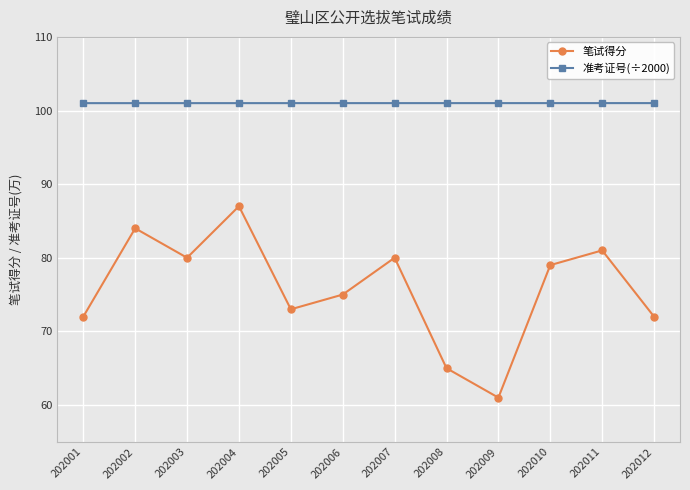

Where is the first local maximum for 笔试得分?

202002